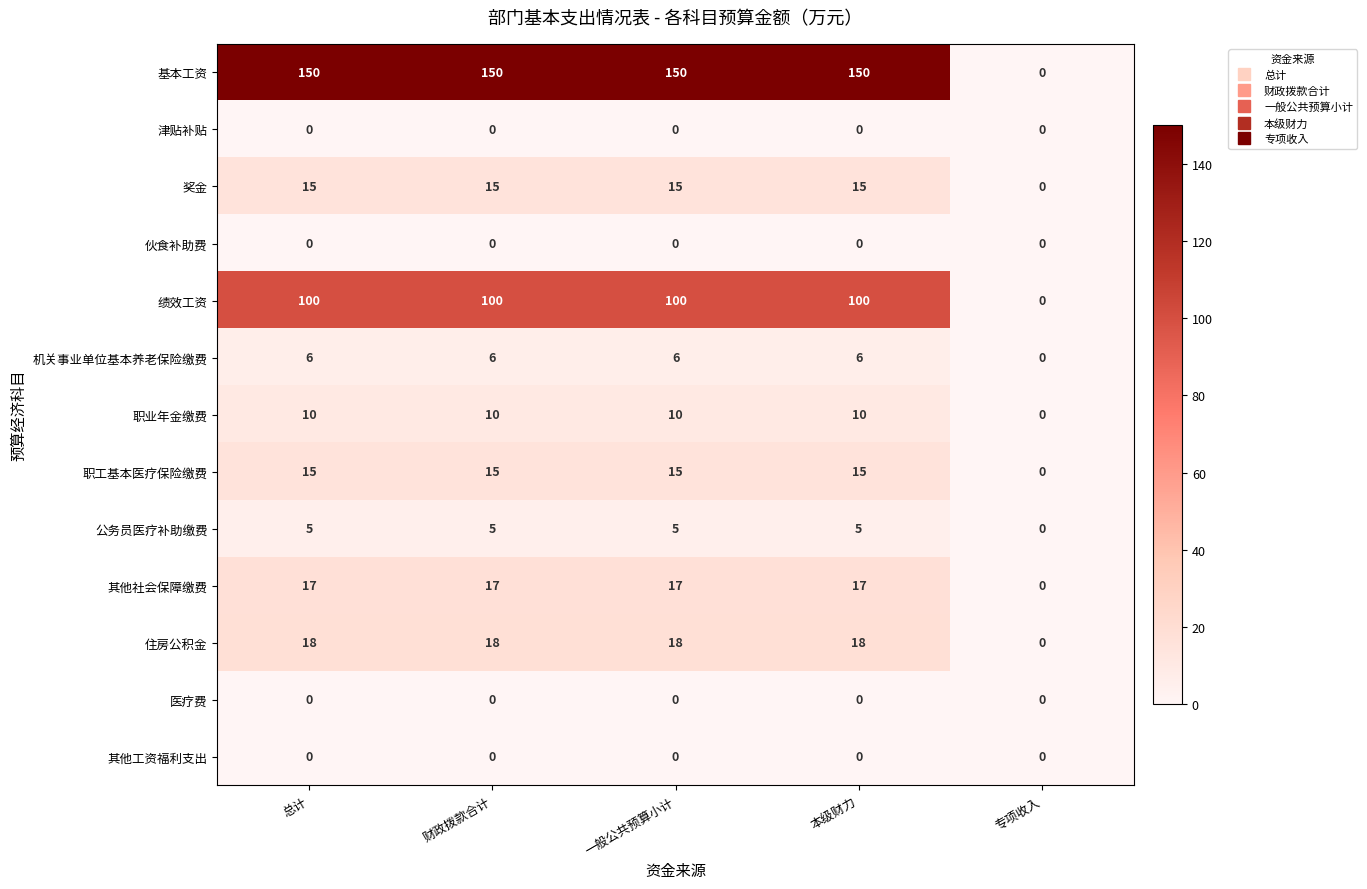

True or false: 职业年金缴费 has a value of 14 at 一般公共预算小计.

False